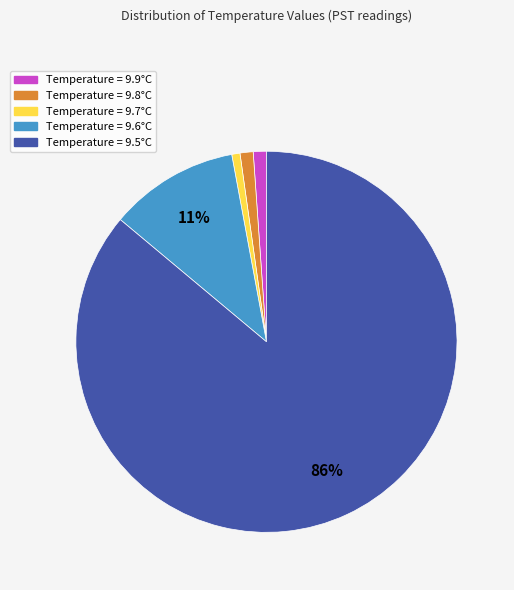

To the nearest percent, what is the average slice percentage?

20%